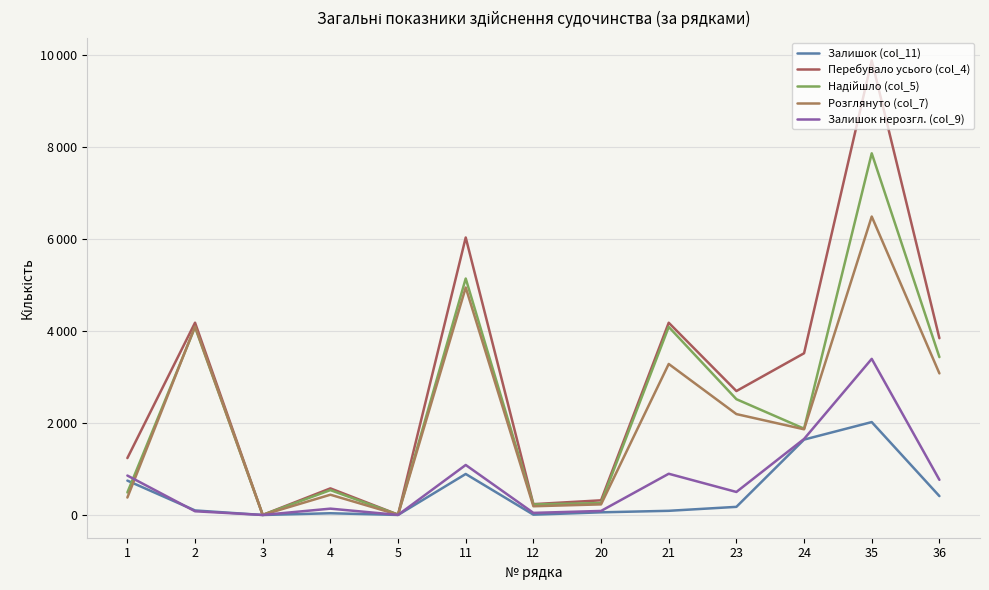

Does the chart have visible grid lines?

Yes